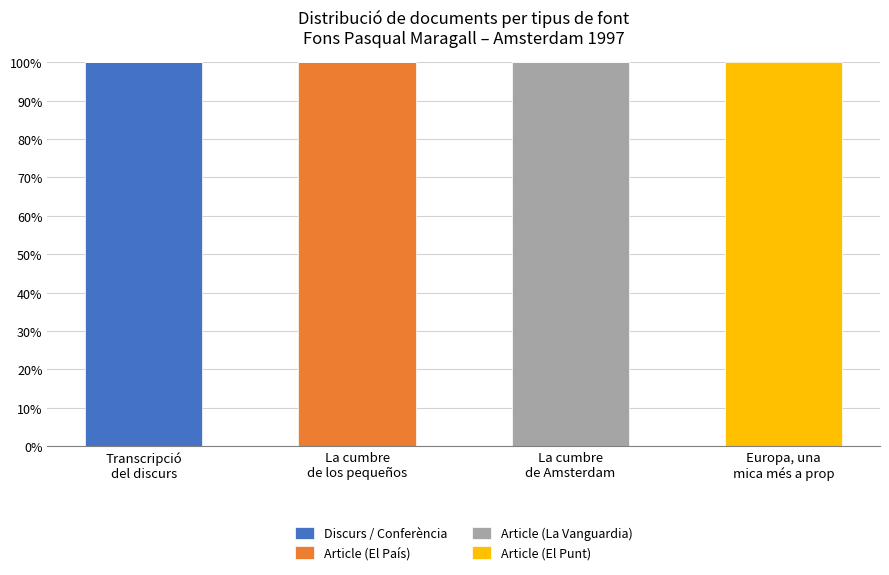

Is it true that Discurs / Conferència equals -49 at La cumbre
de los pequeños?

False